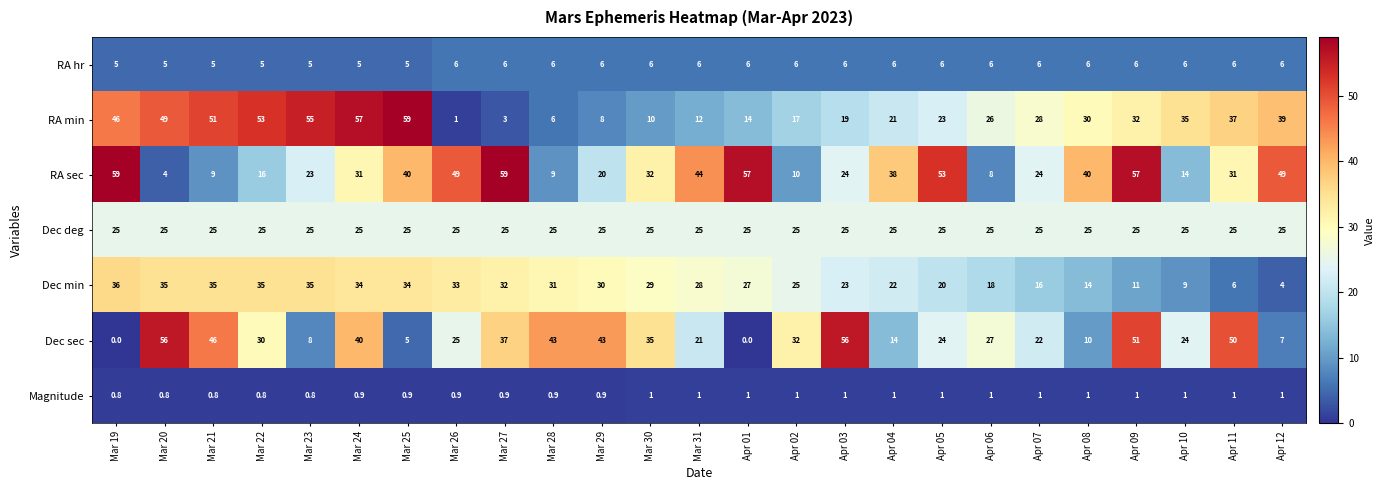

How many categories are shown in the chart?

25